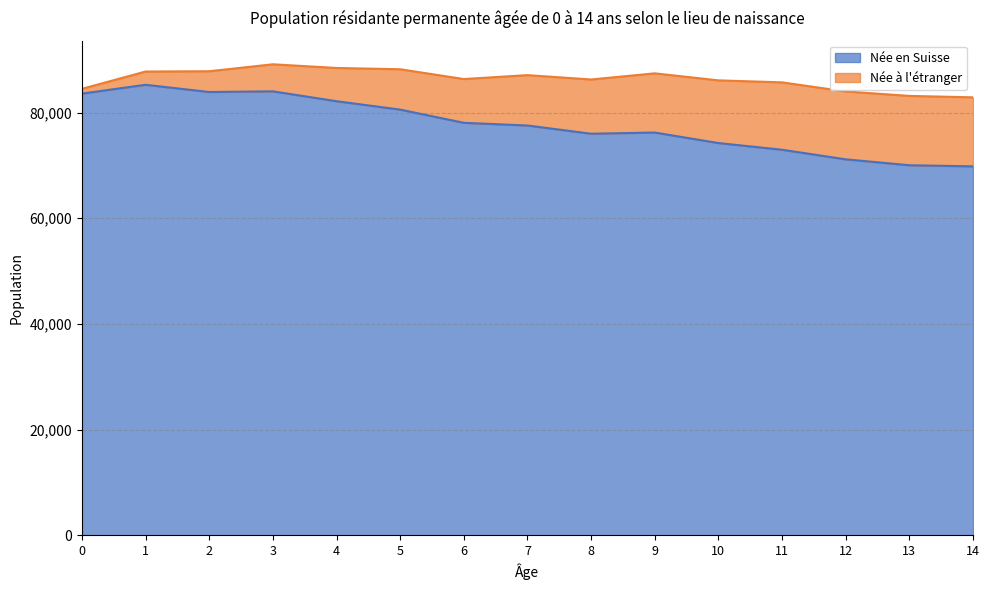

At which label is the value closest to 77544?

7